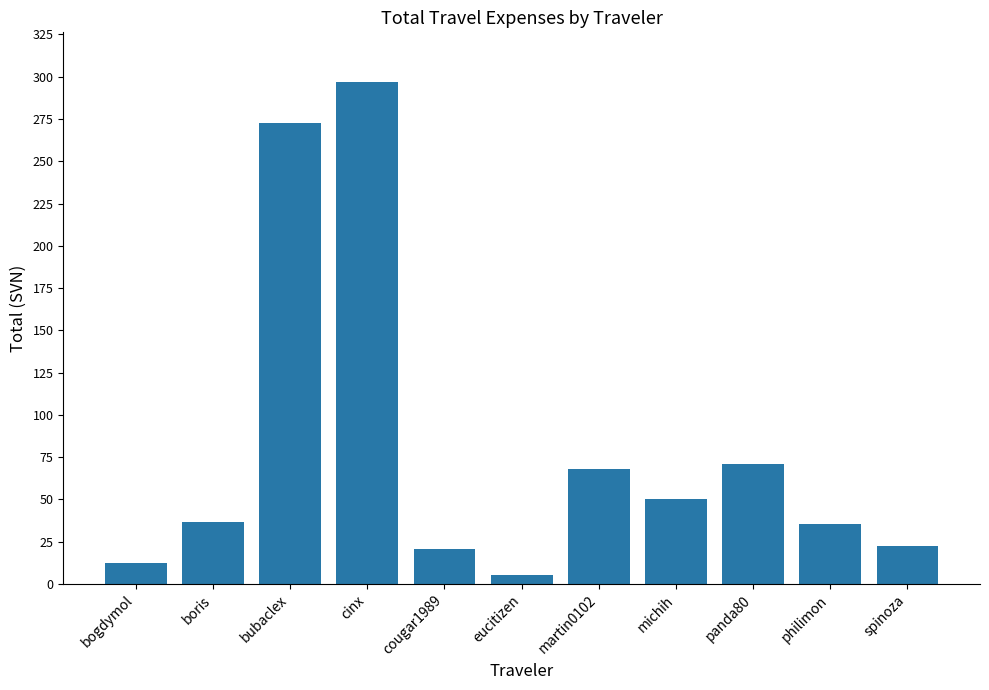

Does the chart contain any negative values?

No